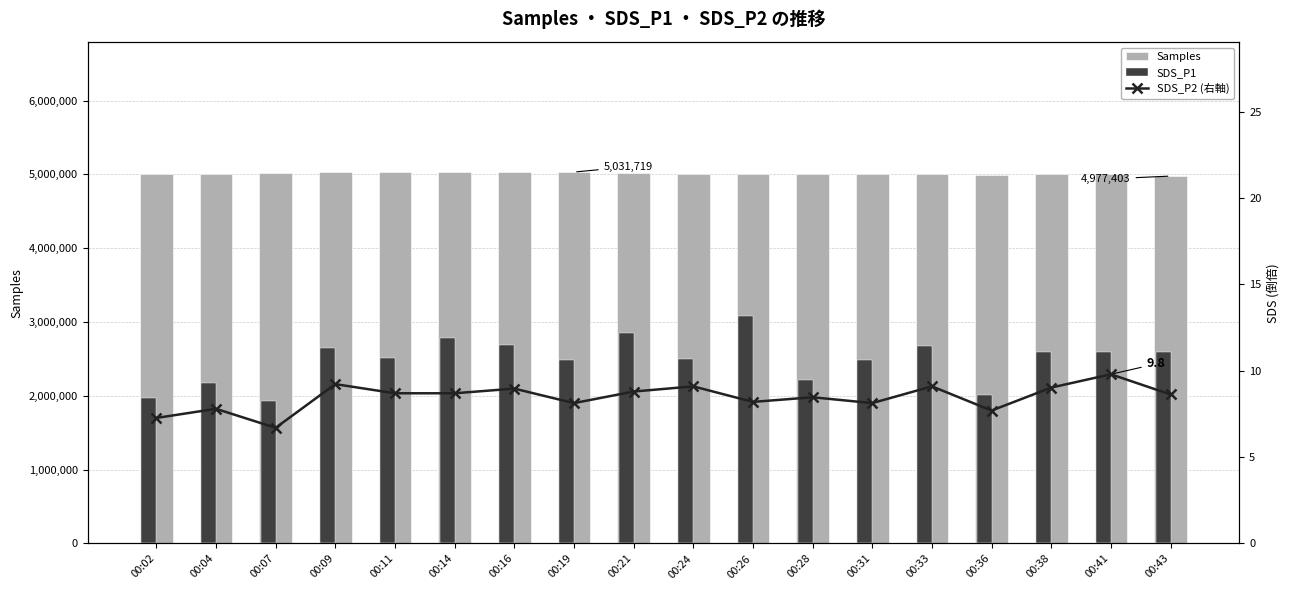

How many categories are shown in the chart?

18